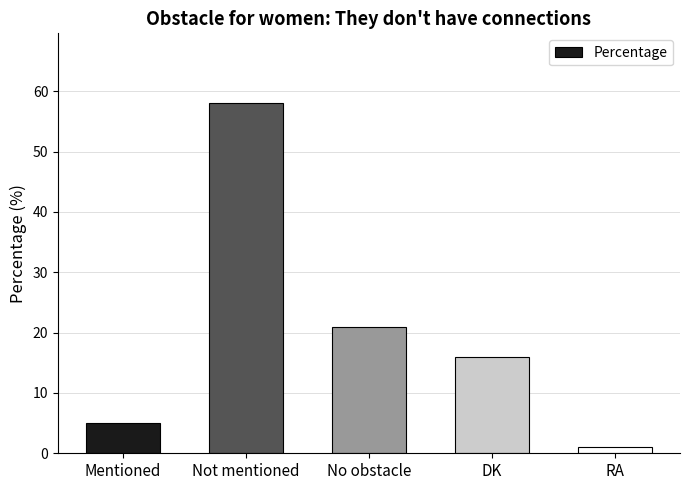

The chart shows a value of 21 at No obstacle. True or false?

True